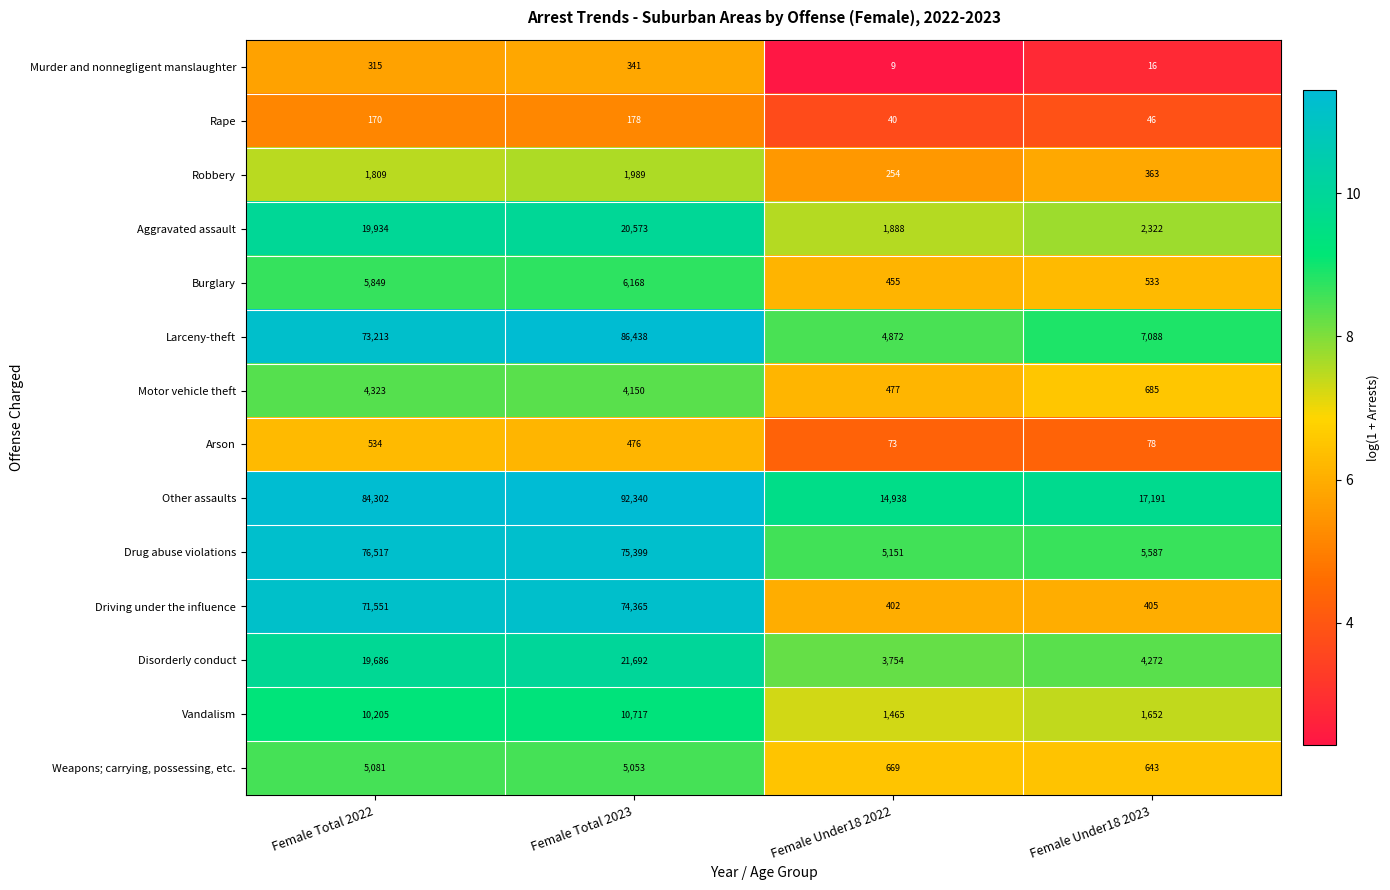

Read the Drug abuse violations value at Female Total 2023.

75399